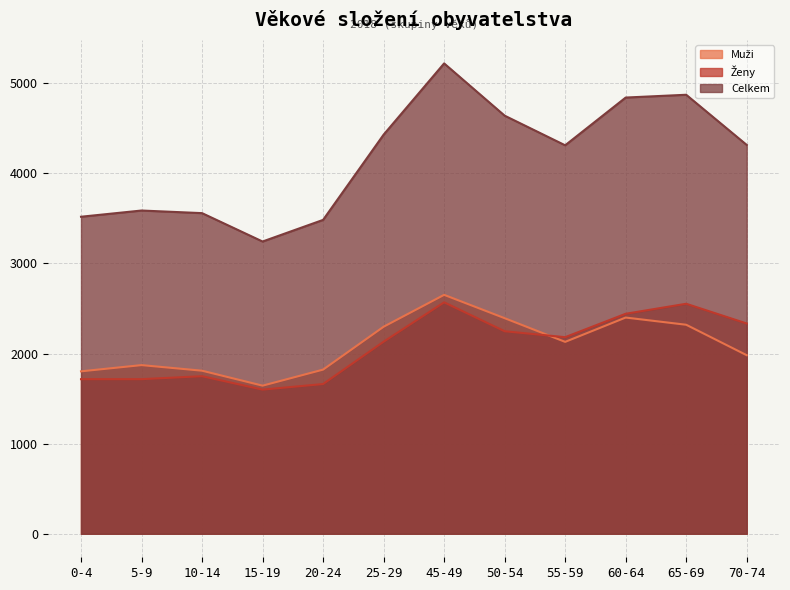

What is the total value across all series at 50-54?

9282